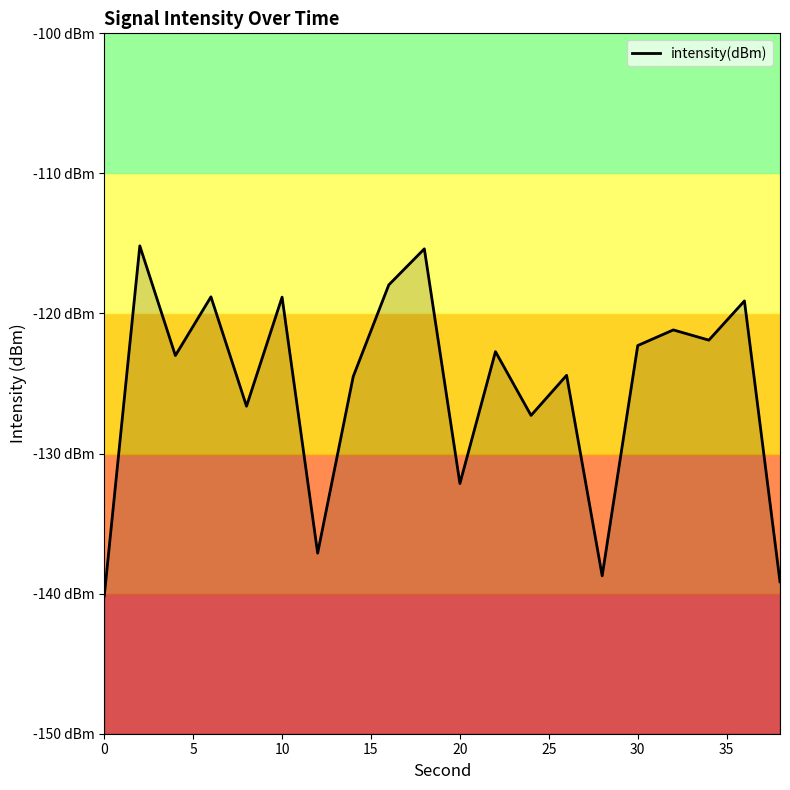

At which label does the data first exceed -122?

2